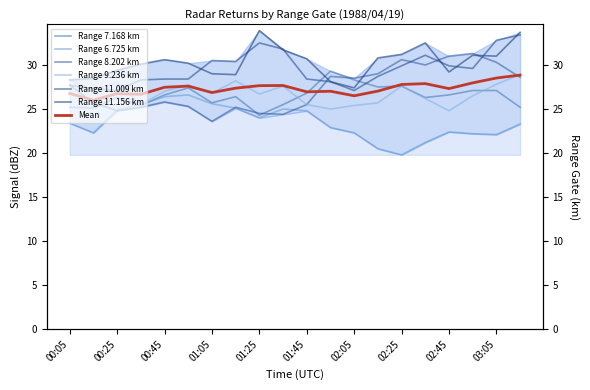

What is the difference between the second highest and minimum values in the 11.009 series?

5.7